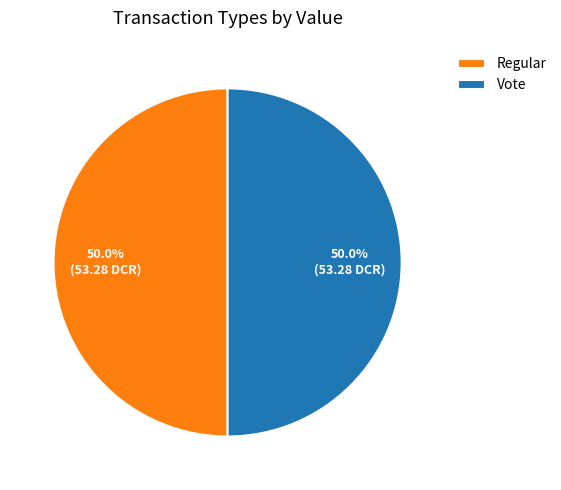

What is the total percentage of Vote and Regular?

100.0%